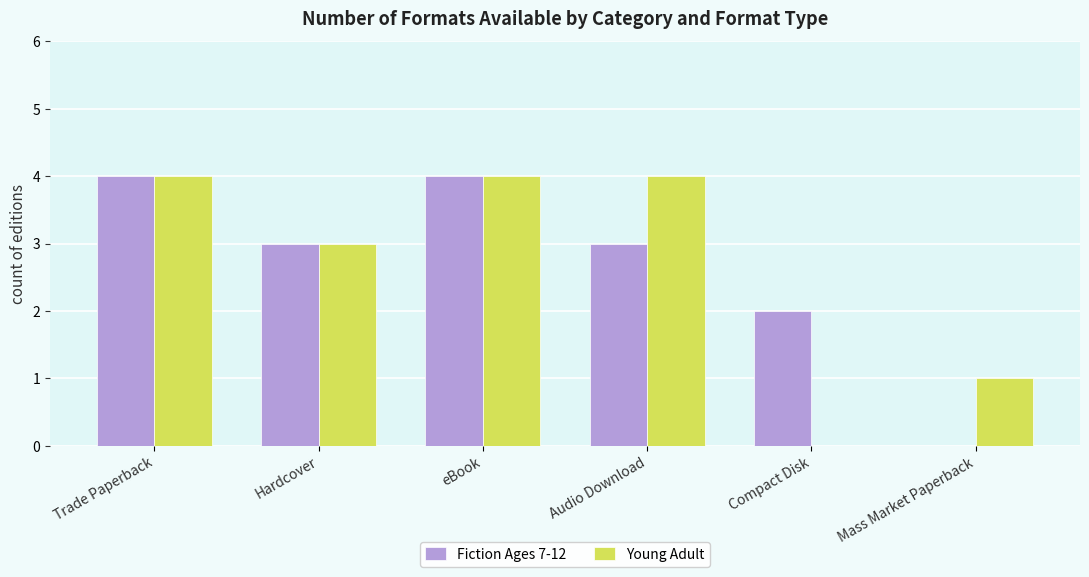

What is the highest value of the Fiction Ages 7-12 series?

4